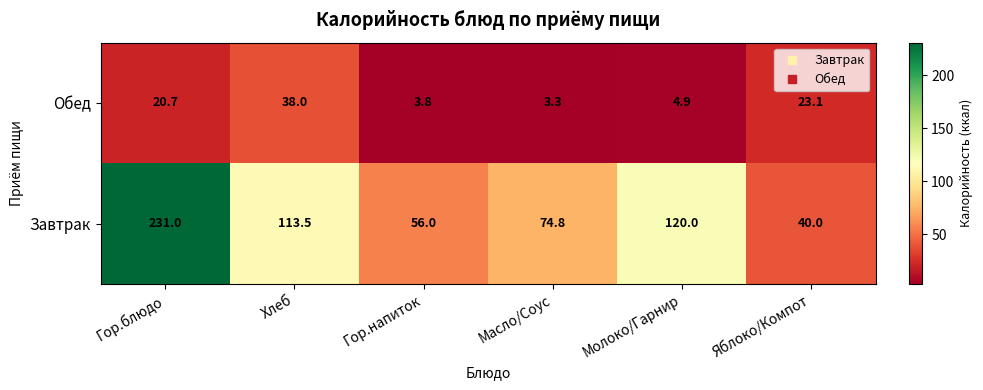

At which label does Обед first exceed 20?

Гор.блюдо